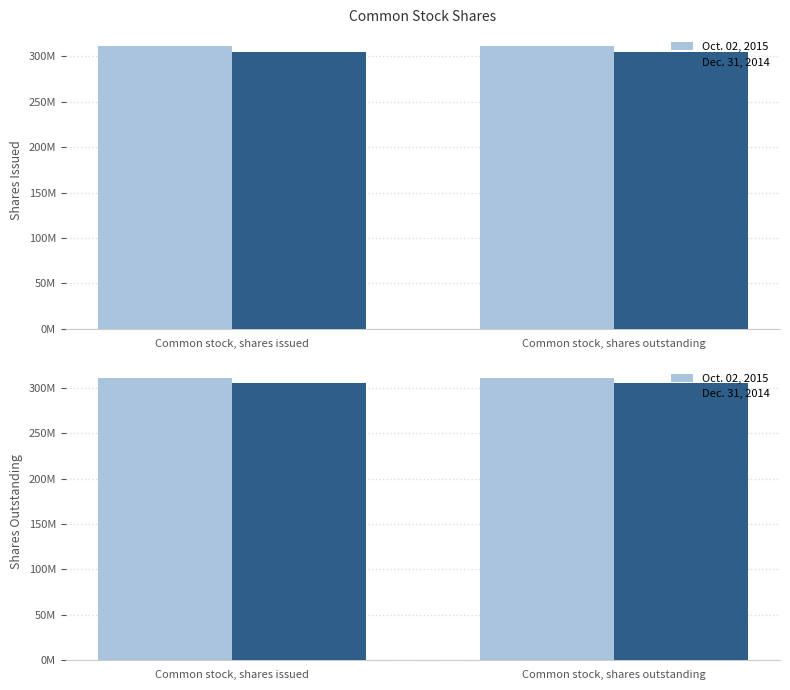

List the labels in order of Dec. 31, 2014 value, largest first.

Common stock, shares issued, Common stock, shares outstanding